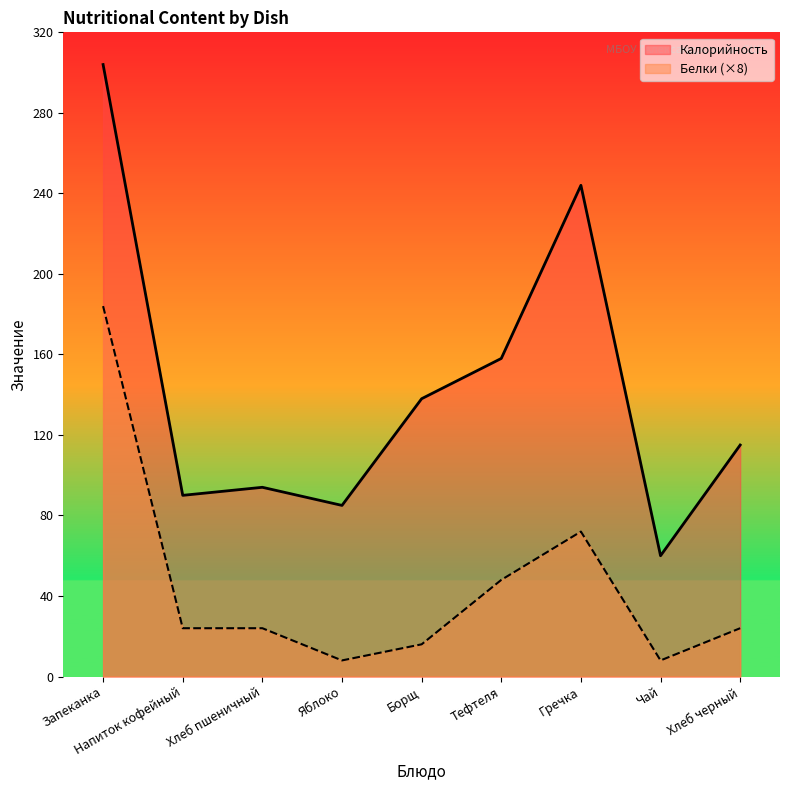

The value of Белки at Гречка is 120. True or false?

False